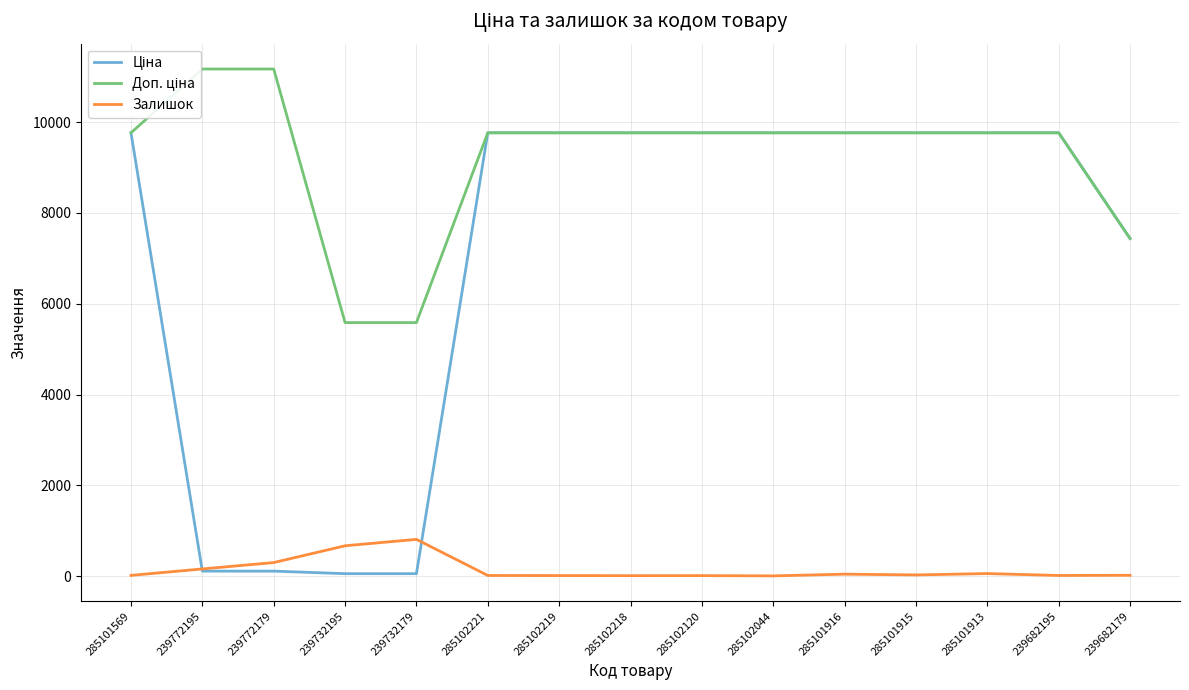

The value of Ціна at 239682179 is 7436.2. True or false?

True